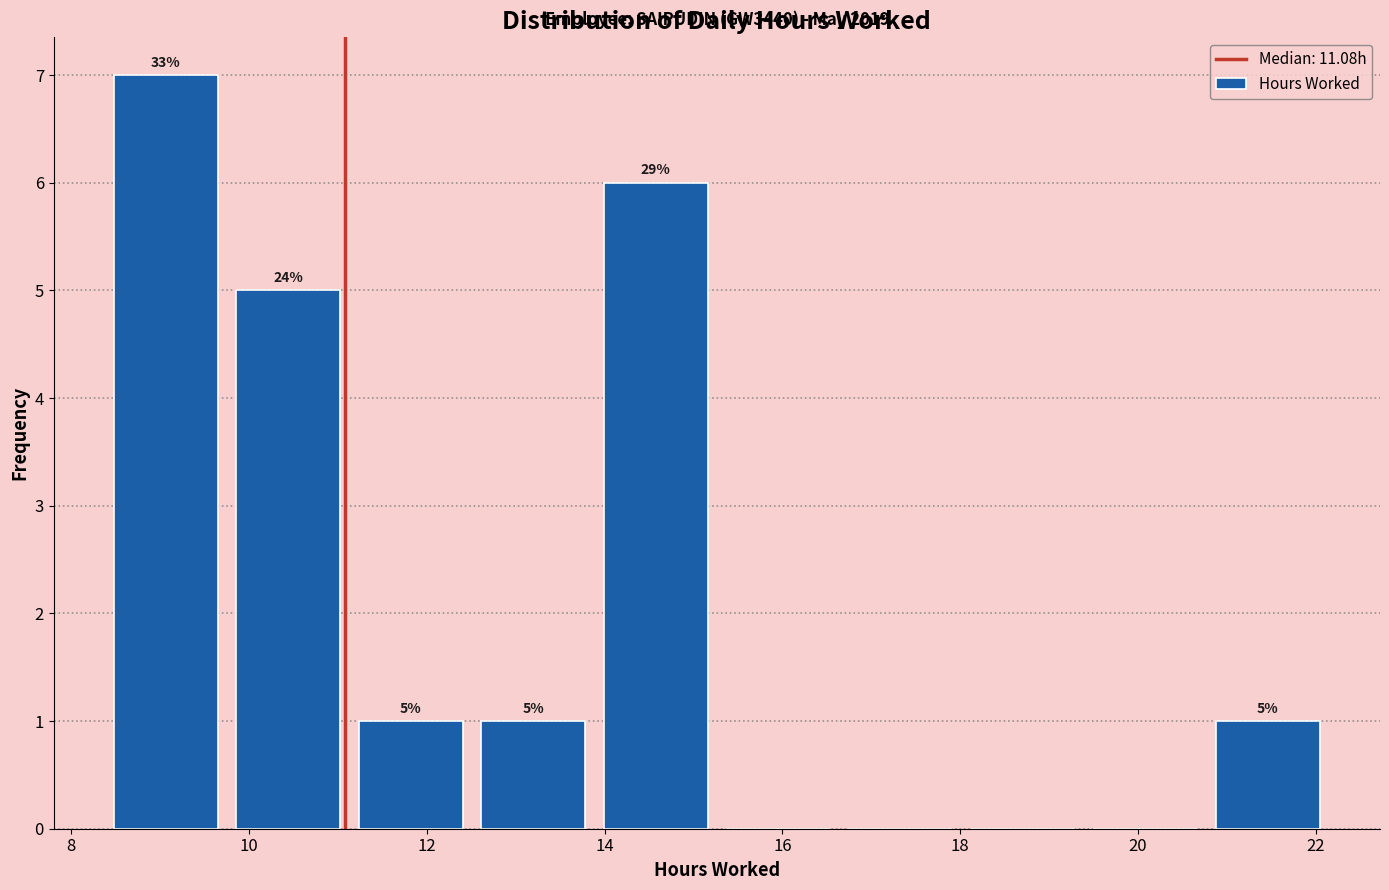

Which range on the x-axis has the tallest bar?

8.4 to 9.8